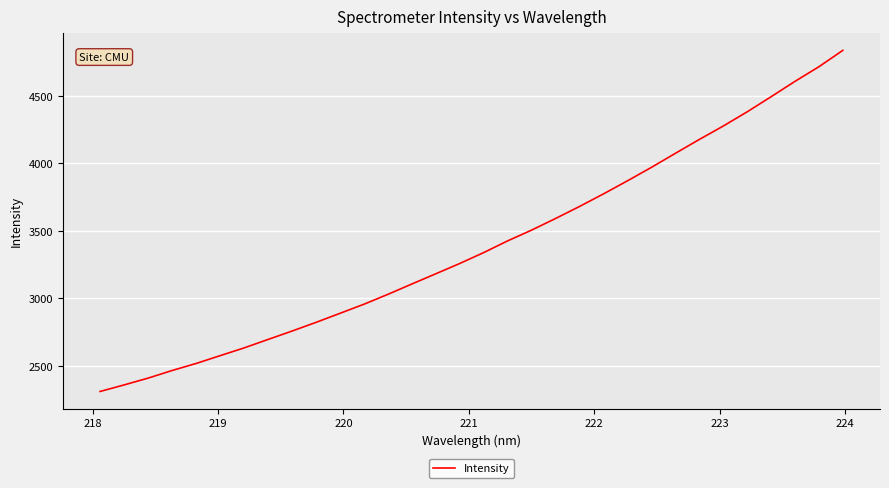

What is the maximum value shown in the chart?

4837.1